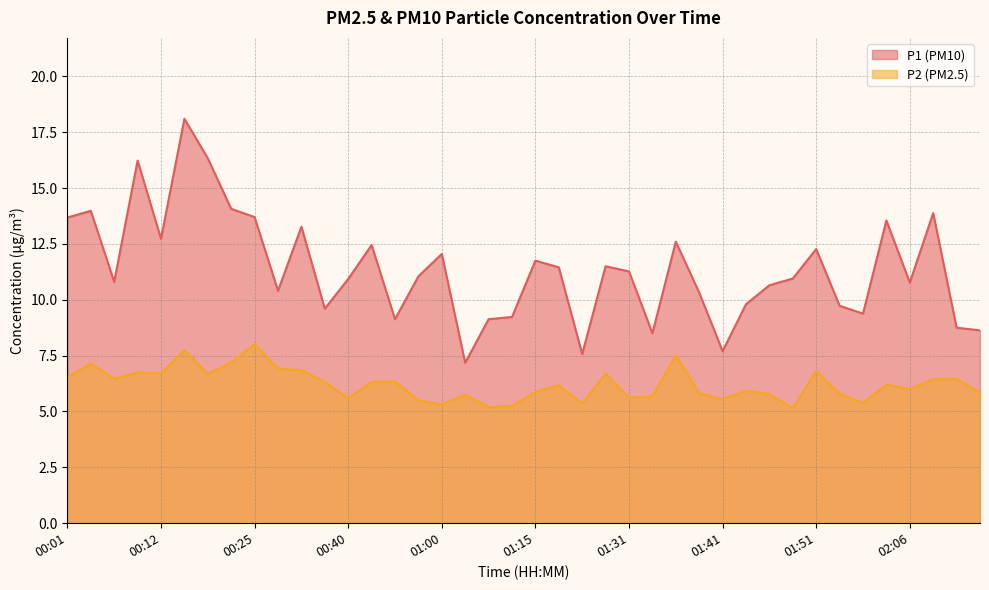

What is the difference between the second highest and second lowest values in the P1 series?

8.8